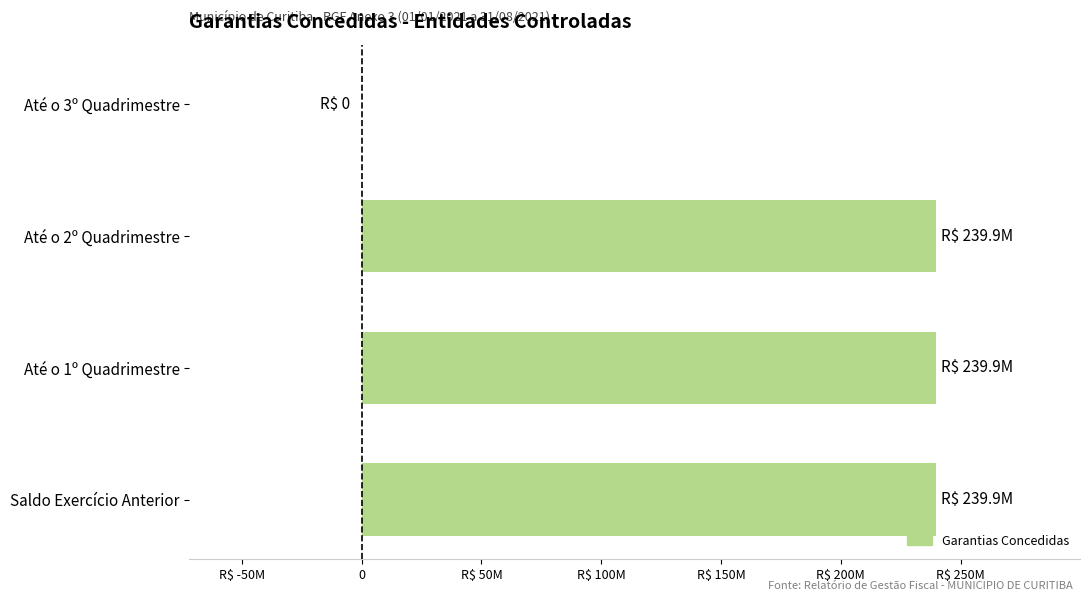

Are the bars horizontal?

Yes